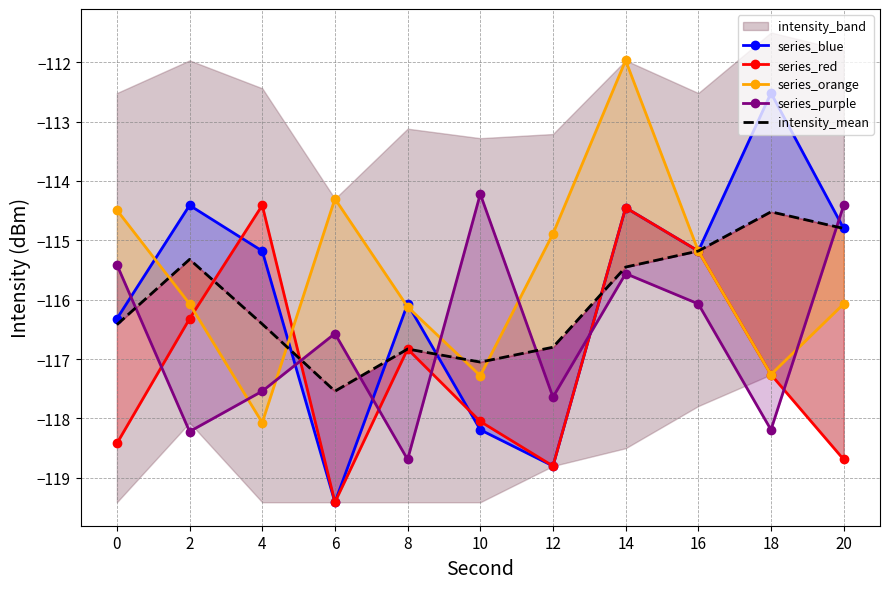

How many intersections are there between series_orange and series_blue?

4